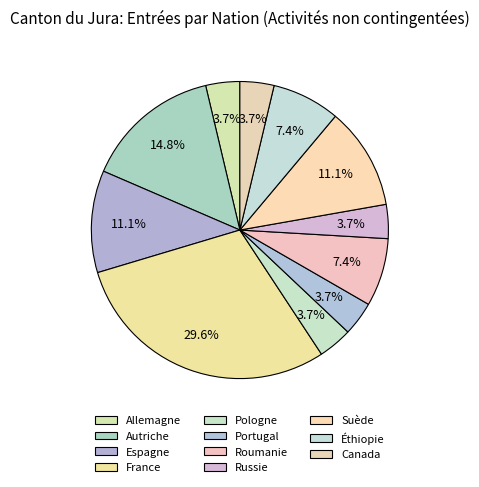

True or false: Roumanie accounts for 1% of the total.

False